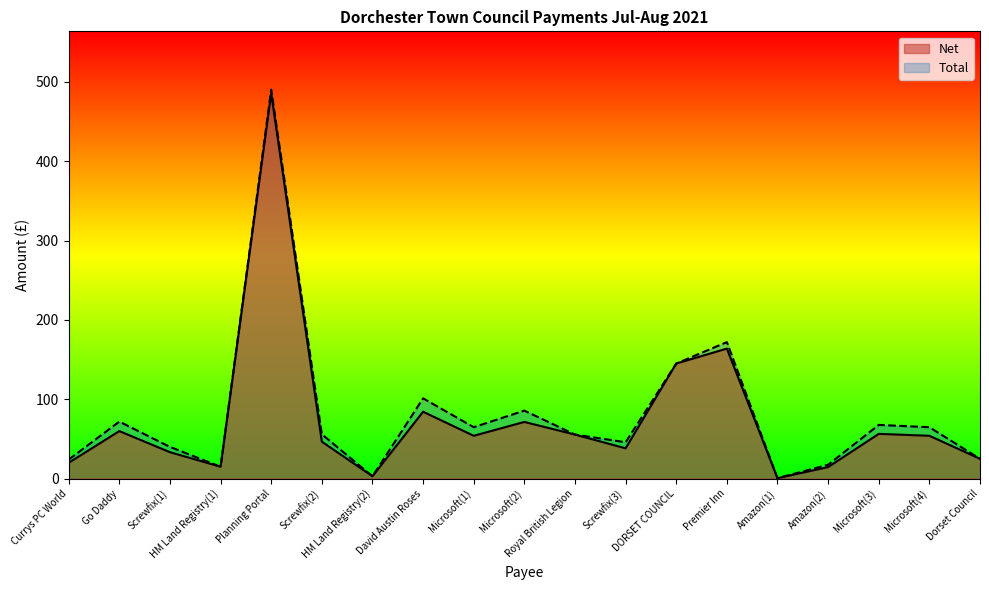

What is the average value of the Total series?

81.3